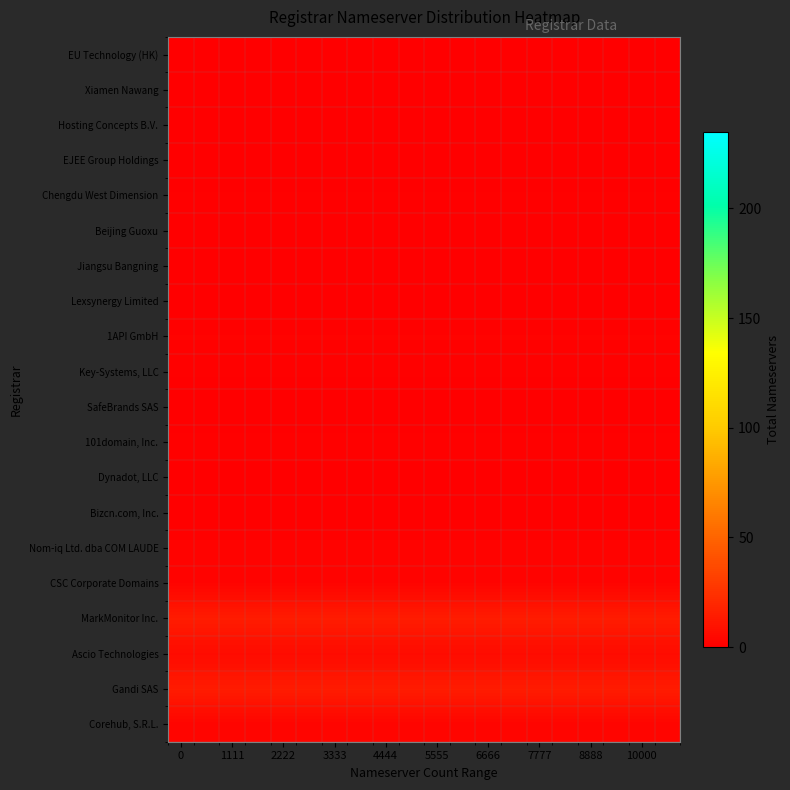

Reading left to right, extract all data points from this chart.

Corehub, S.R.L.: 3.0	3.0	3.0	3.0	3.0	3.0	3.0	3.0	3.0	3.0	3.0	3.0	3.0	3.0	3.0	3.0	3.0	3.0	3.0	3.0
Gandi SAS: 13.9	13.9	13.9	13.9	13.9	13.9	13.9	13.9	13.9	13.9	13.9	13.9	13.9	13.9	13.9	13.9	13.9	13.9	13.9	13.9
Ascio Technologies: 6.2	6.2	6.2	6.2	6.2	6.2	6.2	6.2	6.2	6.2	6.2	6.2	6.2	6.2	6.2	6.2	6.2	6.2	6.2	6.2
MarkMonitor Inc.: 14.0	14.0	14.0	14.0	14.0	14.0	14.0	14.0	14.0	14.0	14.0	14.0	14.0	14.0	14.0	14.0	14.0	14.0	14.0	14.0
CSC Corporate Domains: 2.7	2.7	2.7	2.7	2.7	2.7	2.7	2.7	2.7	2.7	2.7	2.7	2.7	2.7	2.7	2.7	2.7	2.7	2.7	2.7
Nom-iq Ltd. dba COM LAUDE: 2.2	2.2	2.2	2.2	2.2	2.2	2.2	2.2	2.2	2.2	2.2	2.2	2.2	2.2	2.2	2.2	2.2	2.2	2.2	2.2
Bizcn.com, Inc.: 0.6	0.6	0.6	0.6	0.6	0.6	0.6	0.6	0.6	0.6	0.6	0.6	0.6	0.6	0.6	0.6	0.6	0.6	0.6	0.6
Dynadot, LLC: 0.7	0.7	0.7	0.7	0.7	0.7	0.7	0.7	0.7	0.7	0.7	0.7	0.7	0.7	0.7	0.7	0.7	0.7	0.7	0.7
101domain, Inc.: 1.2	1.2	1.2	1.2	1.2	1.2	1.2	1.2	1.2	1.2	1.2	1.2	1.2	1.2	1.2	1.2	1.2	1.2	1.2	1.2
SafeBrands SAS: 0.2	0.2	0.2	0.2	0.2	0.2	0.2	0.2	0.2	0.2	0.2	0.2	0.2	0.2	0.2	0.2	0.2	0.2	0.2	0.2
Key-Systems, LLC: 1.0	1.0	1.0	1.0	1.0	1.0	1.0	1.0	1.0	1.0	1.0	1.0	1.0	1.0	1.0	1.0	1.0	1.0	1.0	1.0
1API GmbH: 1.9	1.9	1.9	1.9	1.9	1.9	1.9	1.9	1.9	1.9	1.9	1.9	1.9	1.9	1.9	1.9	1.9	1.9	1.9	1.9
Lexsynergy Limited: 0.1	0.1	0.1	0.1	0.1	0.1	0.1	0.1	0.1	0.1	0.1	0.1	0.1	0.1	0.1	0.1	0.1	0.1	0.1	0.1
Jiangsu Bangning: 0.5	0.5	0.5	0.5	0.5	0.5	0.5	0.5	0.5	0.5	0.5	0.5	0.5	0.5	0.5	0.5	0.5	0.5	0.5	0.5
Beijing Guoxu: 0.2	0.2	0.2	0.2	0.2	0.2	0.2	0.2	0.2	0.2	0.2	0.2	0.2	0.2	0.2	0.2	0.2	0.2	0.2	0.2
Chengdu West Dimension: 1.0	1.0	1.0	1.0	1.0	1.0	1.0	1.0	1.0	1.0	1.0	1.0	1.0	1.0	1.0	1.0	1.0	1.0	1.0	1.0
EJEE Group Holdings: 0.1	0.1	0.1	0.1	0.1	0.1	0.1	0.1	0.1	0.1	0.1	0.1	0.1	0.1	0.1	0.1	0.1	0.1	0.1	0.1
Hosting Concepts B.V.: 0.1	0.1	0.1	0.1	0.1	0.1	0.1	0.1	0.1	0.1	0.1	0.1	0.1	0.1	0.1	0.1	0.1	0.1	0.1	0.1
Xiamen Nawang: 0.1	0.1	0.1	0.1	0.1	0.1	0.1	0.1	0.1	0.1	0.1	0.1	0.1	0.1	0.1	0.1	0.1	0.1	0.1	0.1
EU Technology (HK): 0.0	0.0	0.0	0.0	0.0	0.0	0.0	0.0	0.0	0.0	0.0	0.0	0.0	0.0	0.0	0.0	0.0	0.0	0.0	0.0